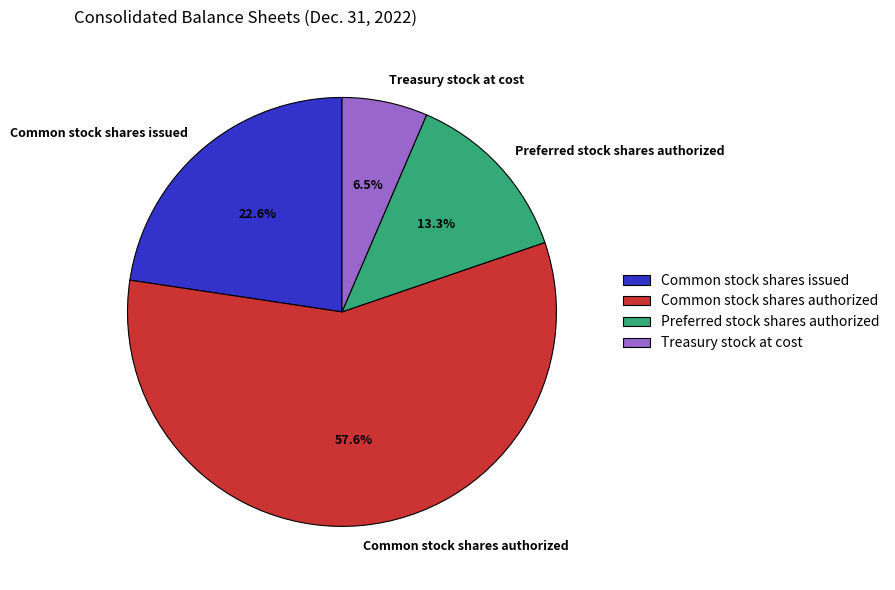

Which category has the smallest portion of the pie?

Treasury stock at cost